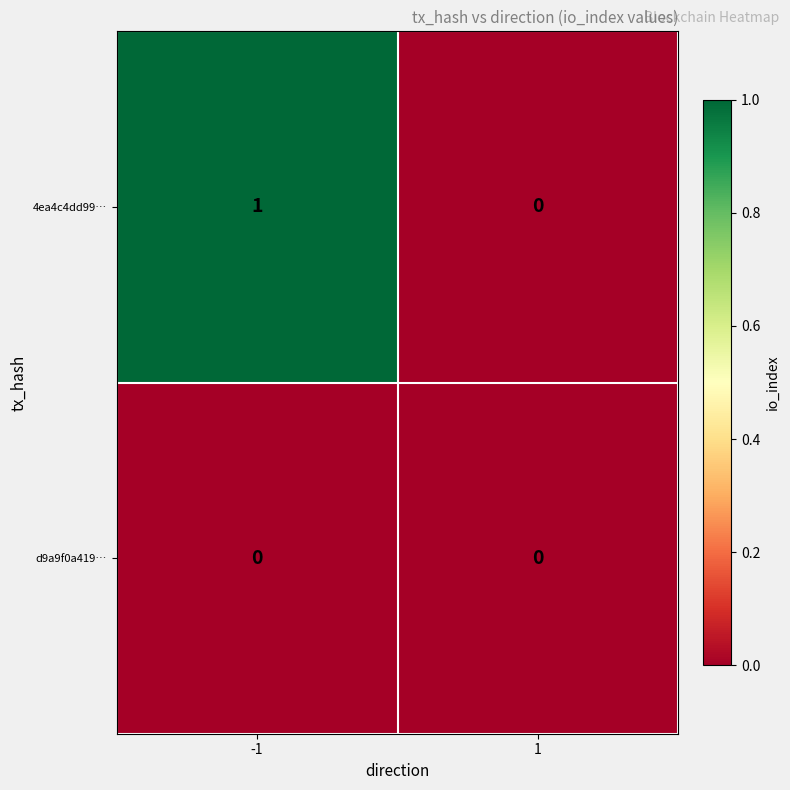

Rank the series by their maximum value, from lowest to highest.

d9a9f0a419…, 4ea4c4dd99…